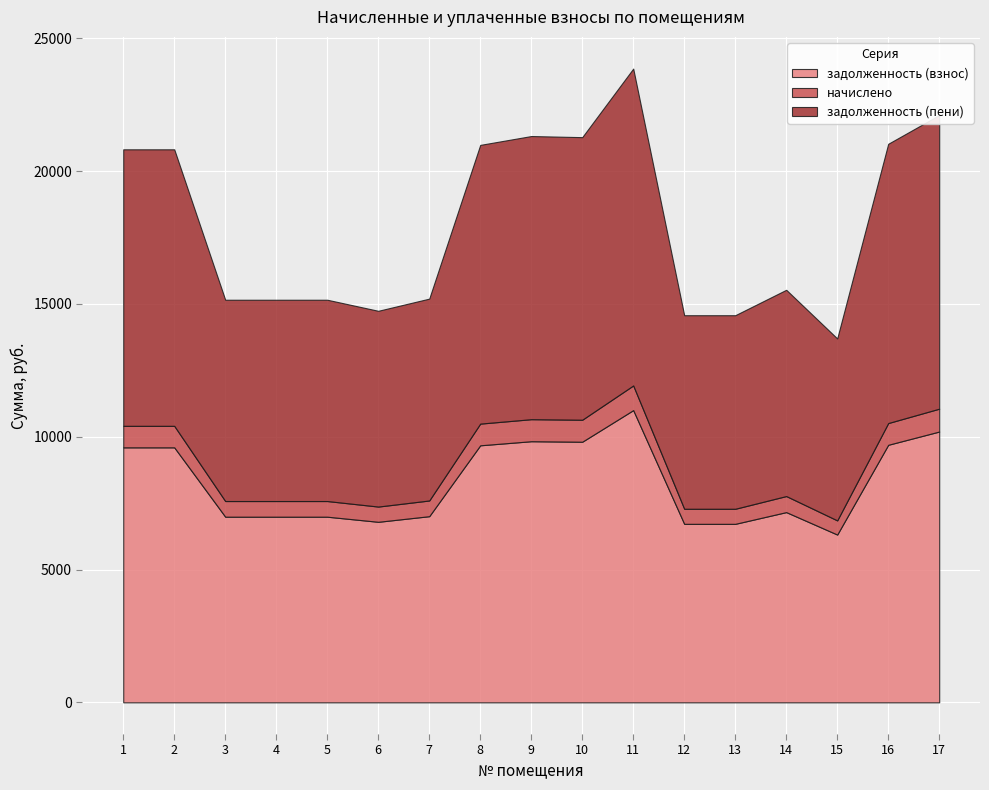

Rank the series at 6 from lowest to highest value.

начислено, задолженность (взнос), задолженность (пени)